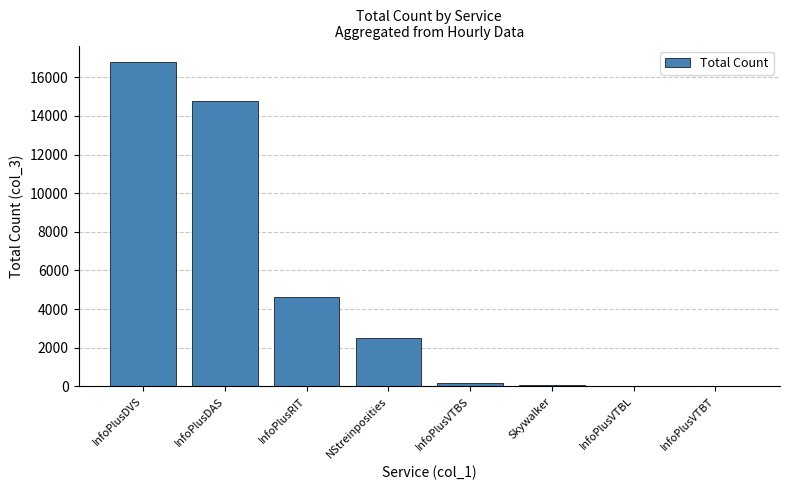

The chart shows a value of 1475 at InfoPlusRIT. True or false?

False